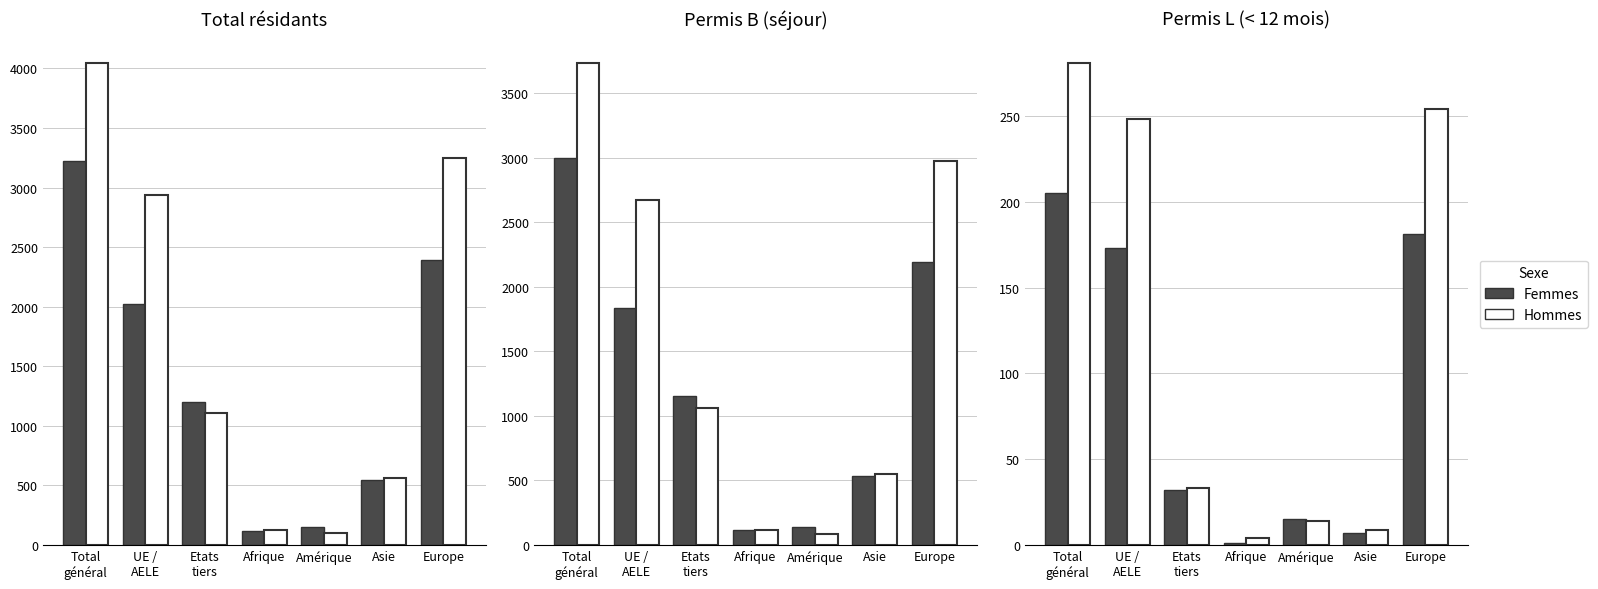

Where is Femmes nearest to the value 103?

UE /
AELE